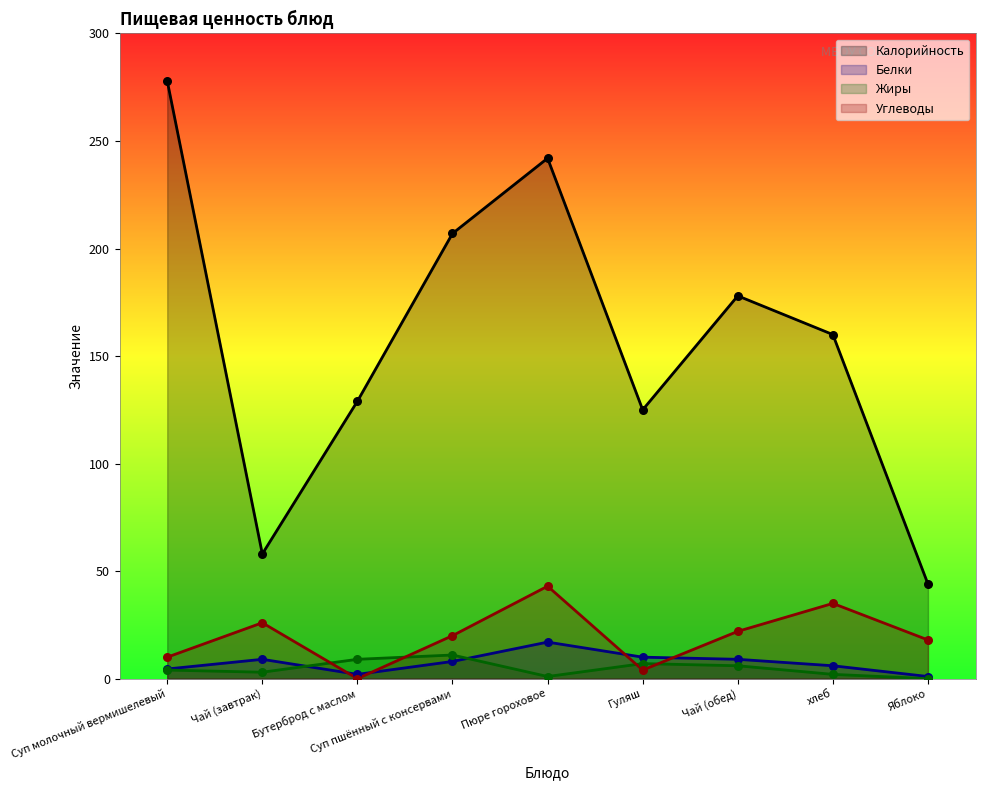

At which category is the sum across all series the highest?

Пюре гороховое